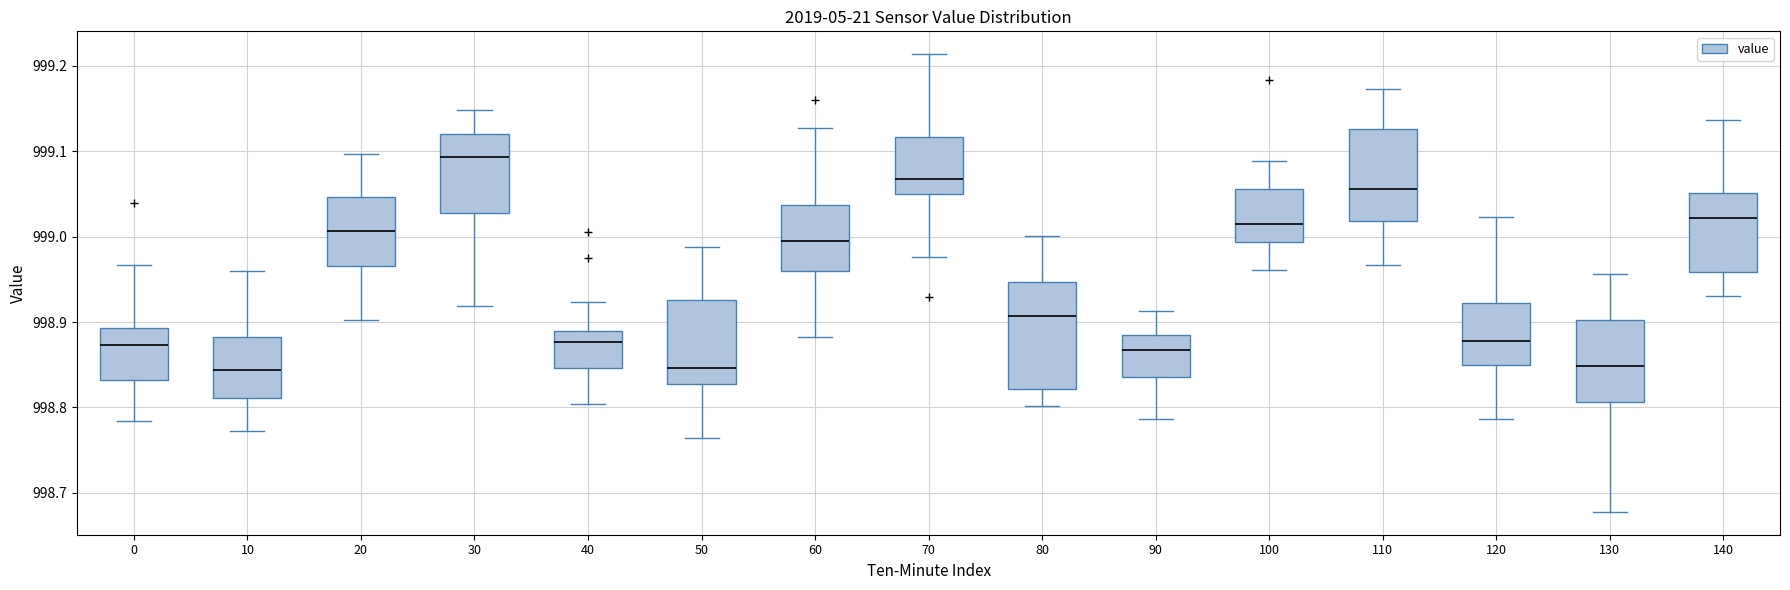

Comparing the boxes themselves (not the whiskers), which one is the tallest?

80